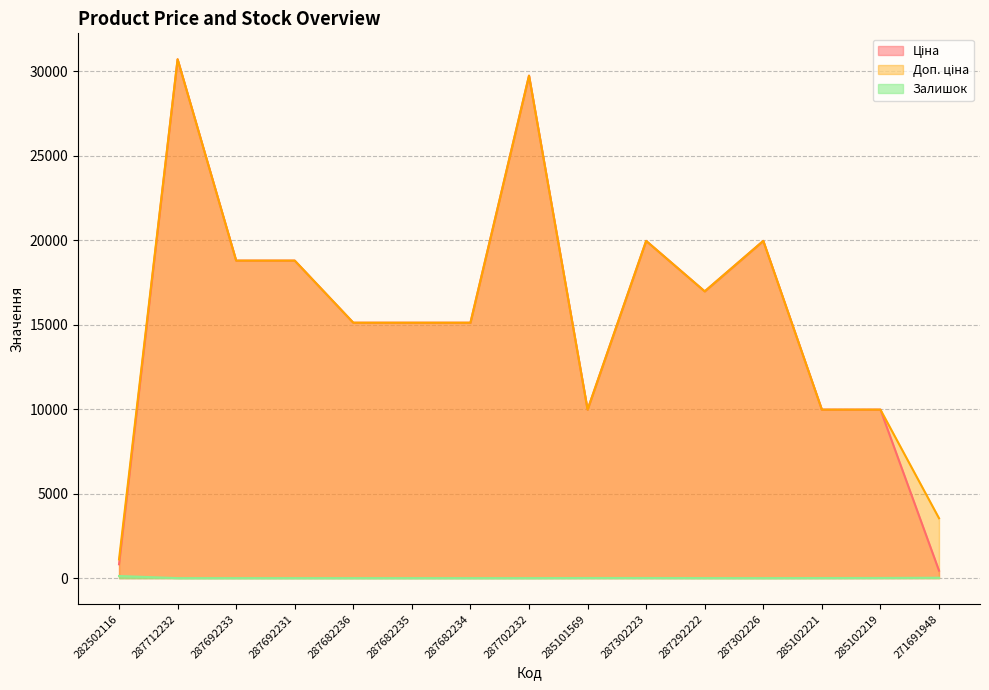

True or false: Доп. ціна and Залишок cross at least once.

False